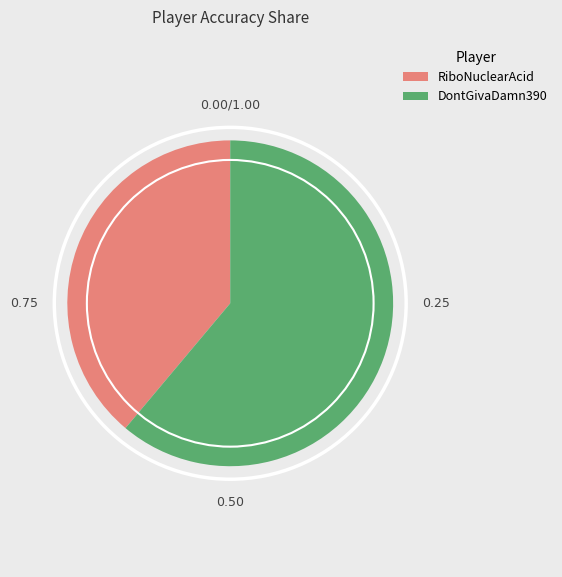

Rank the categories by value from lowest to highest.

RiboNuclearAcid, DontGivaDamn390